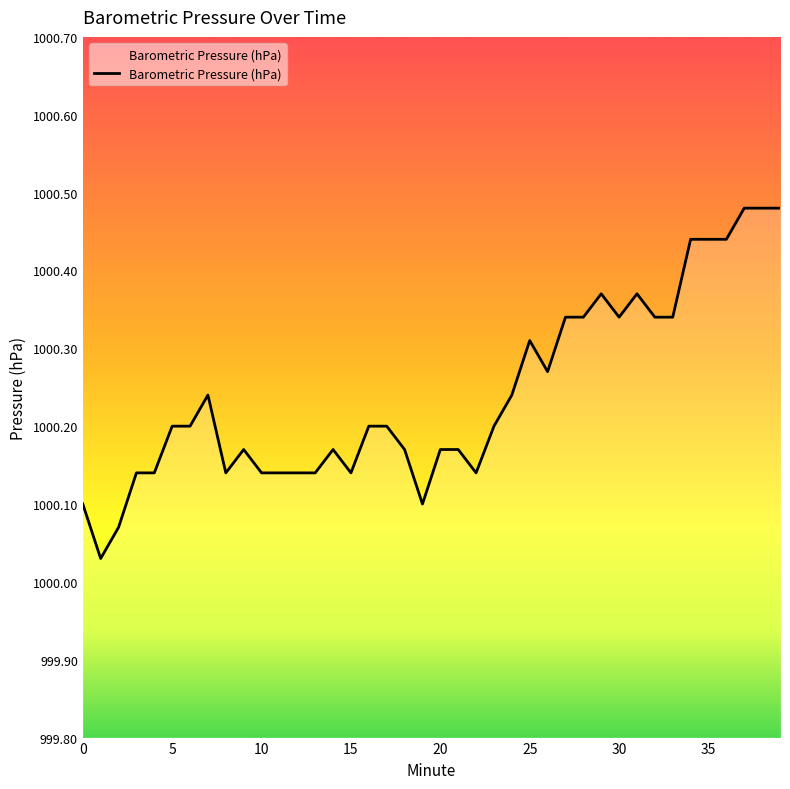

Where is the data nearest to the value 1000?

1